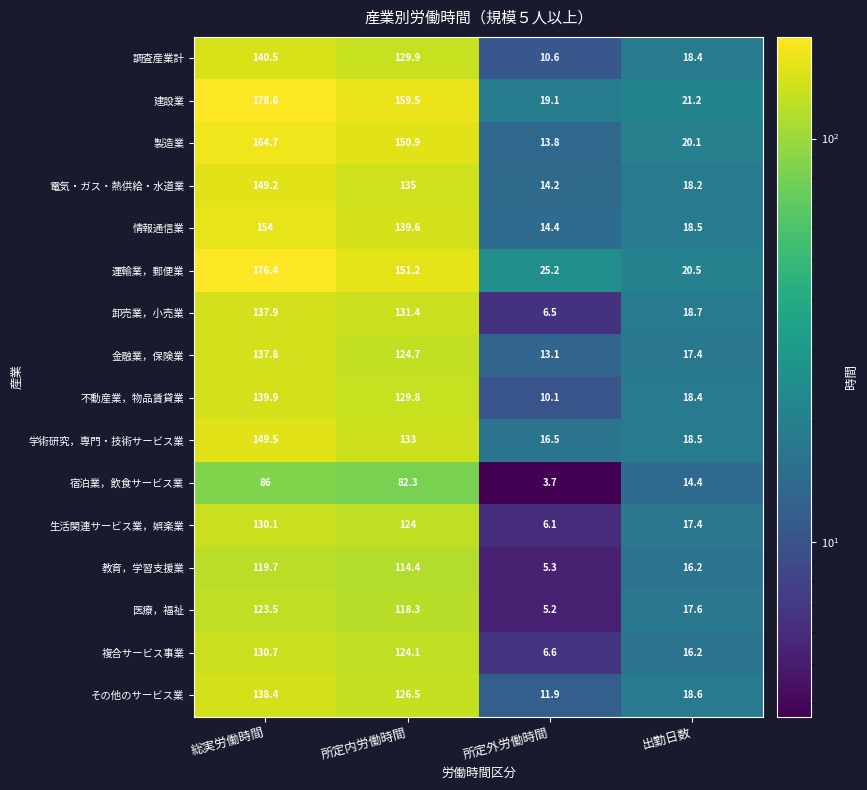

Is it true that 卸売業，小売業 equals 131.4 at 所定内労働時間?

True